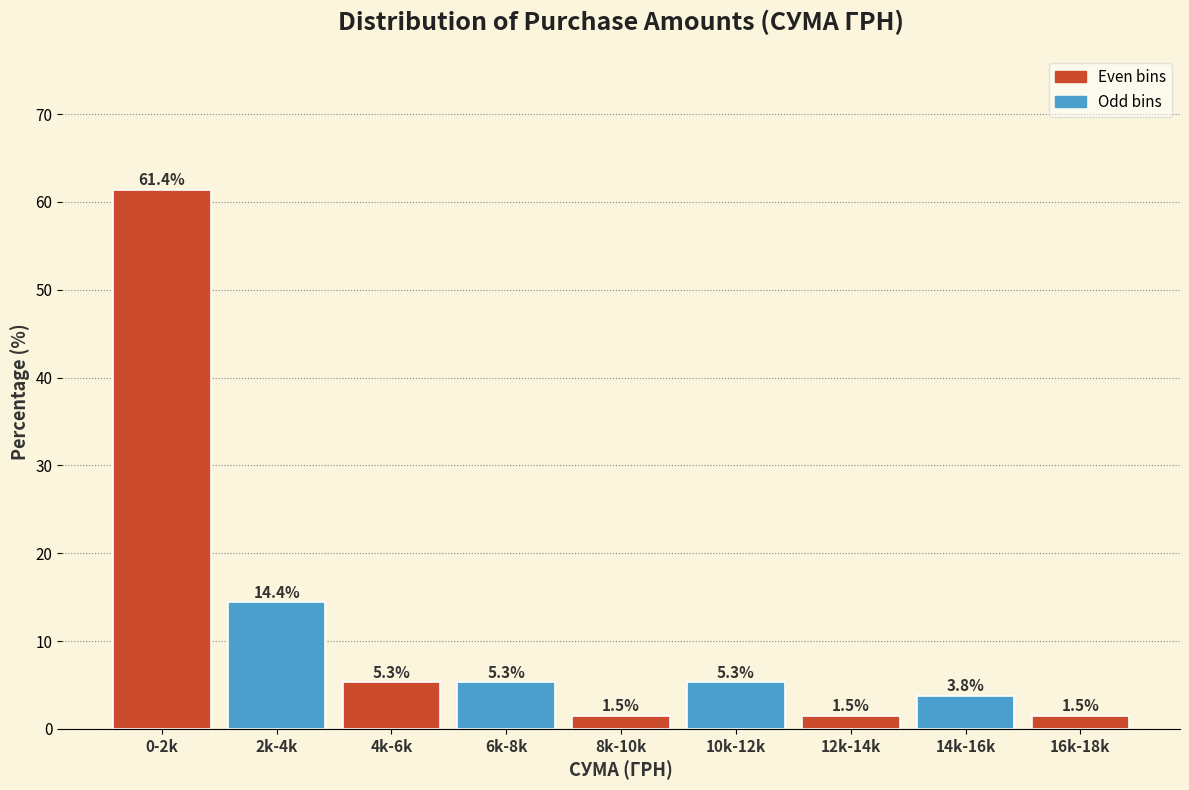

Reading right to left, what are all the values shown in this chart?

16k-18k=1.5	14k-16k=3.8	12k-14k=1.5	10k-12k=5.3	8k-10k=1.5	6k-8k=5.3	4k-6k=5.3	2k-4k=14.4	0-2k=61.4